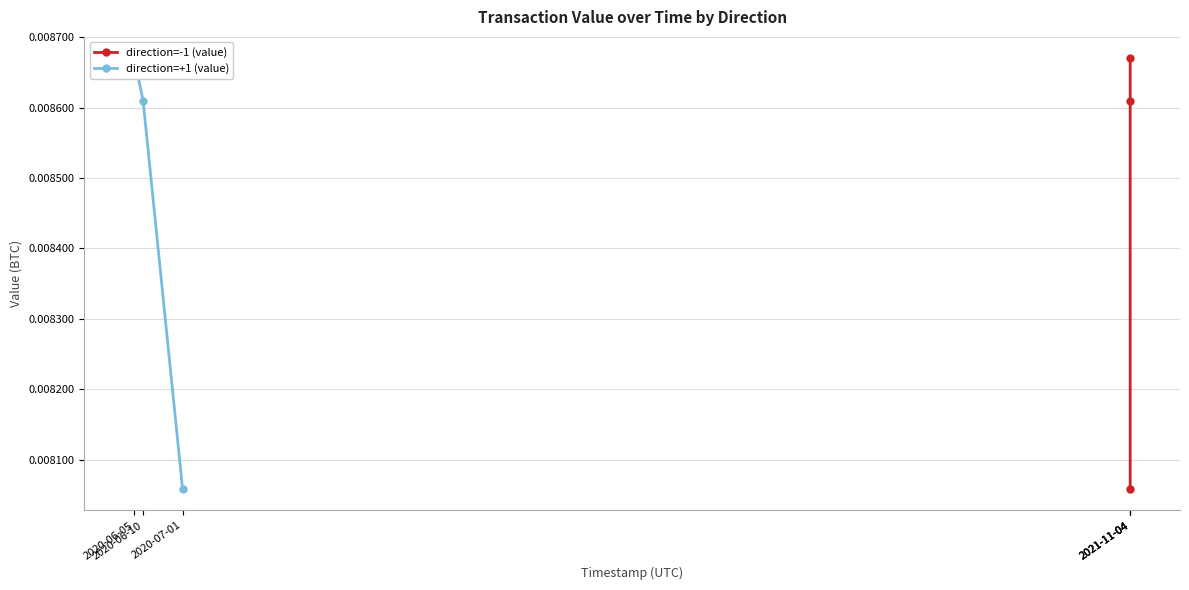

What are all the series names shown in the legend?

direction=-1 (value), direction=+1 (value)